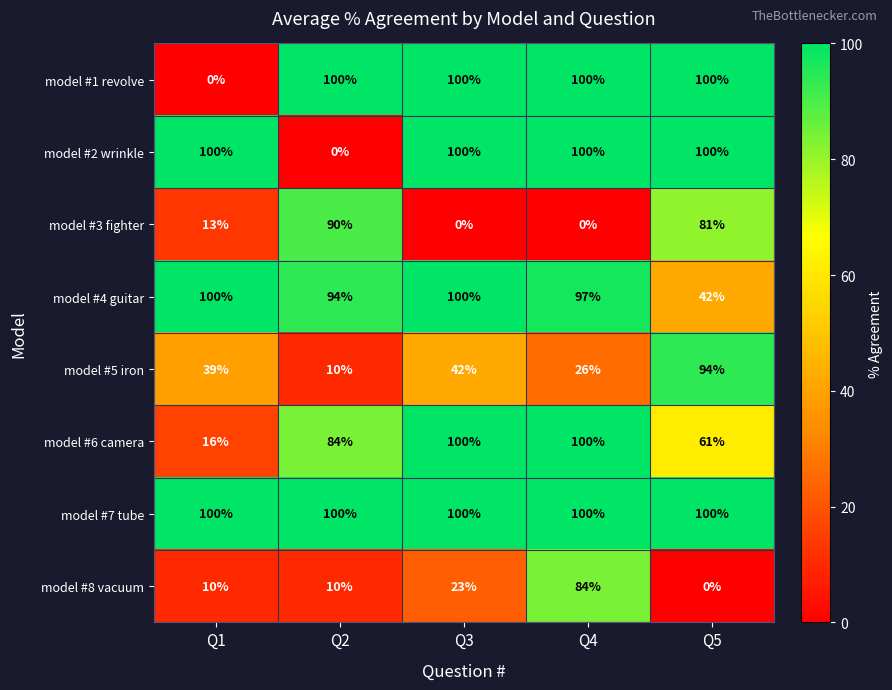

At which label does model #1 revolve reach its minimum?

Q1